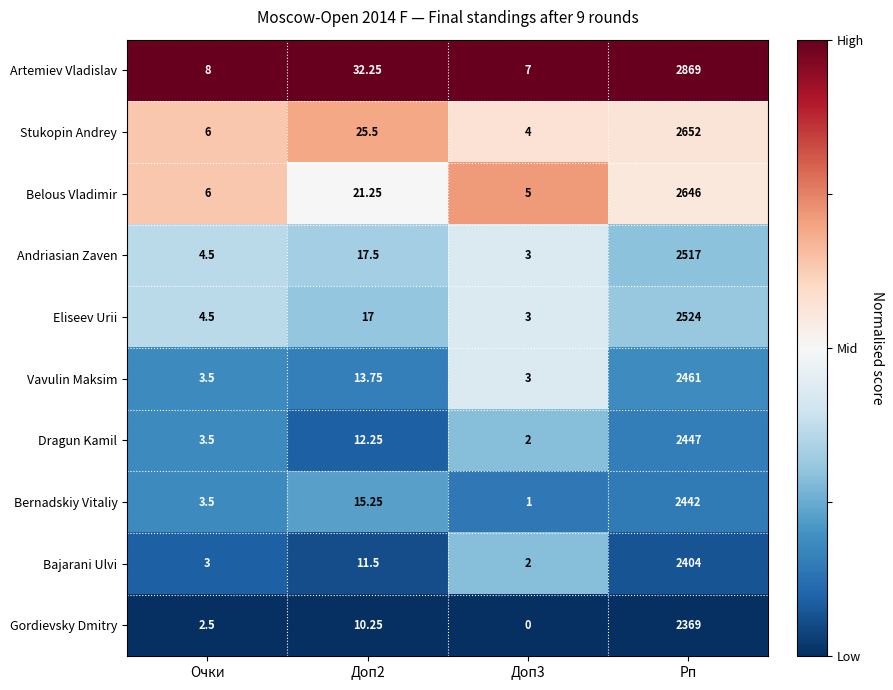

Rank the series by their maximum value, from highest to lowest.

Artemiev Vladislav, Stukopin Andrey, Belous Vladimir, Eliseev Urii, Andriasian Zaven, Vavulin Maksim, Dragun Kamil, Bernadskiy Vitaliy, Bajarani Ulvi, Gordievsky Dmitry